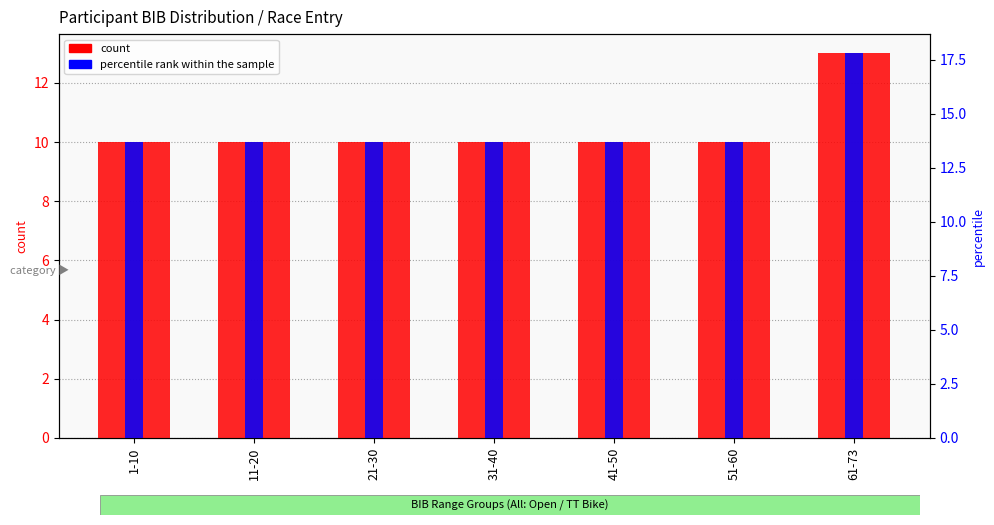

What is the label of the 2nd bar from the left?

11-20